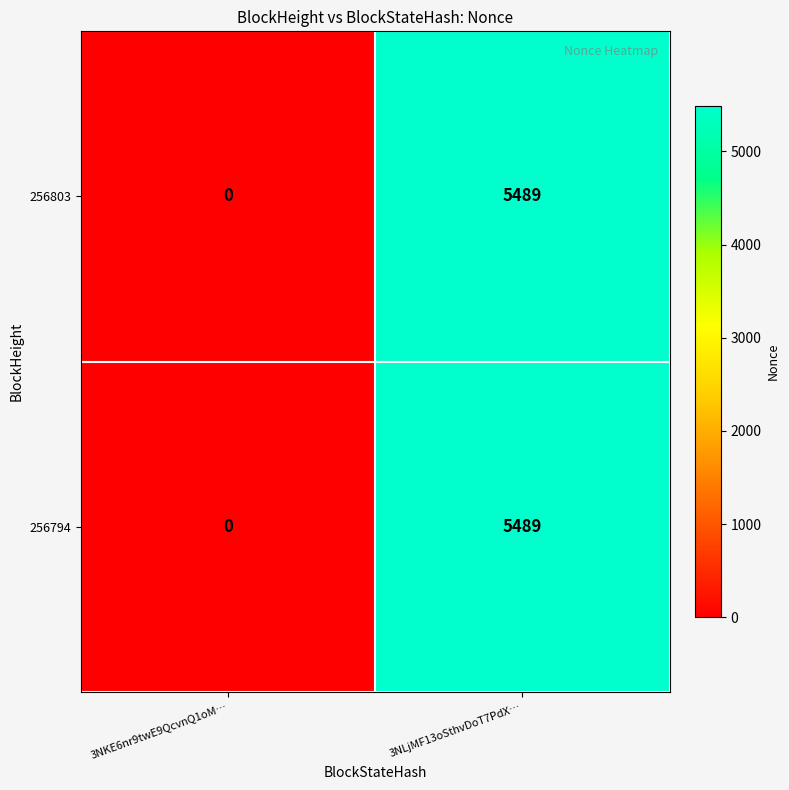

Which label corresponds to the smallest value in the chart?

3NKE6nr9twE9QcvnQ1oM…